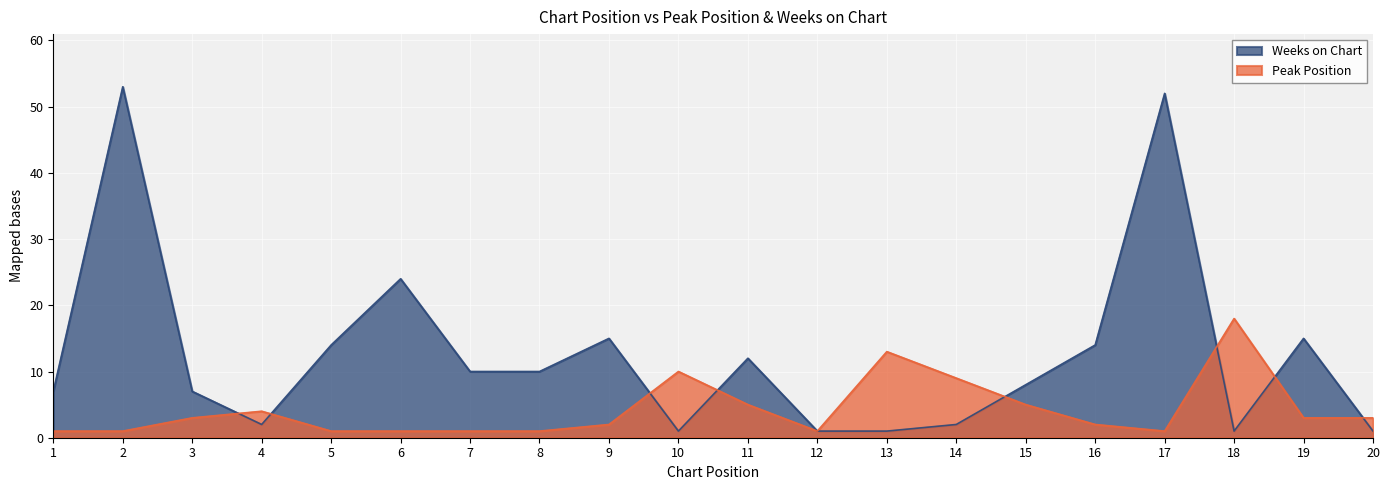

What is the value of the Peak Position point at the 6th from the left?

1